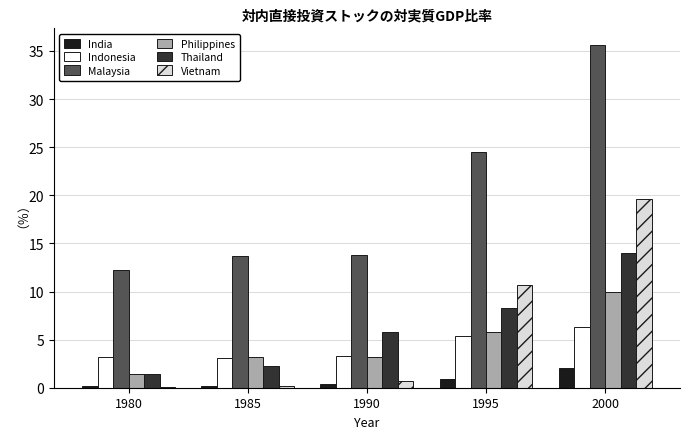

Is it true that Vietnam equals 10.7 at 1995?

True